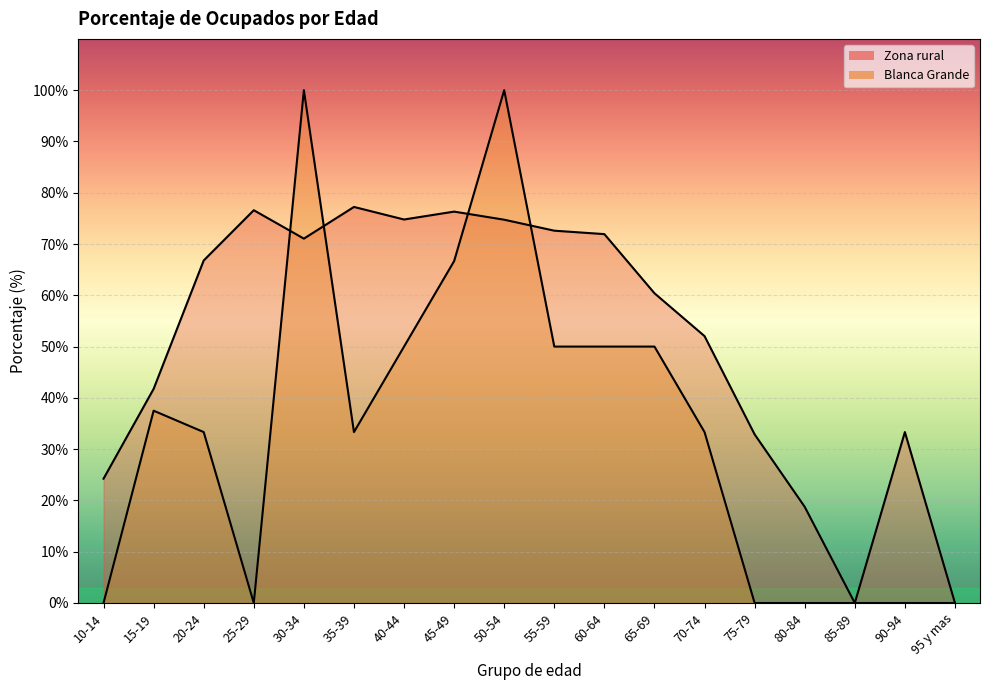

What is the average value of the Blanca Grande series?

33.6